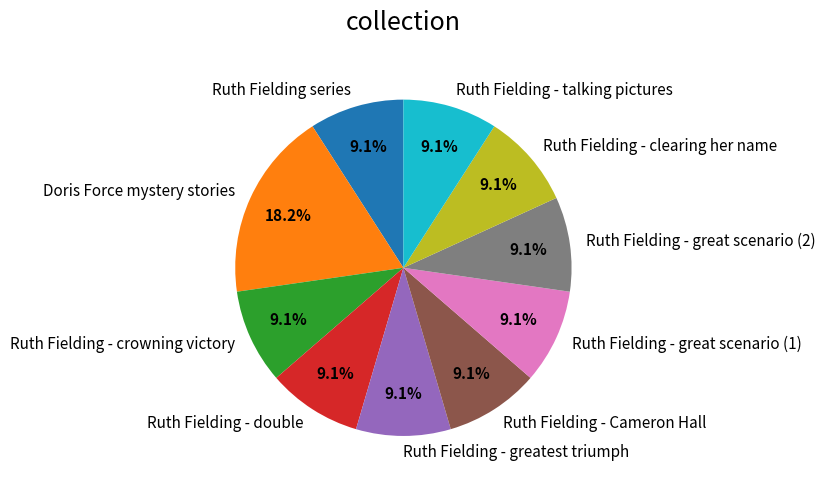

To the nearest percent, what percentage of the pie is Ruth Fielding series?

9%